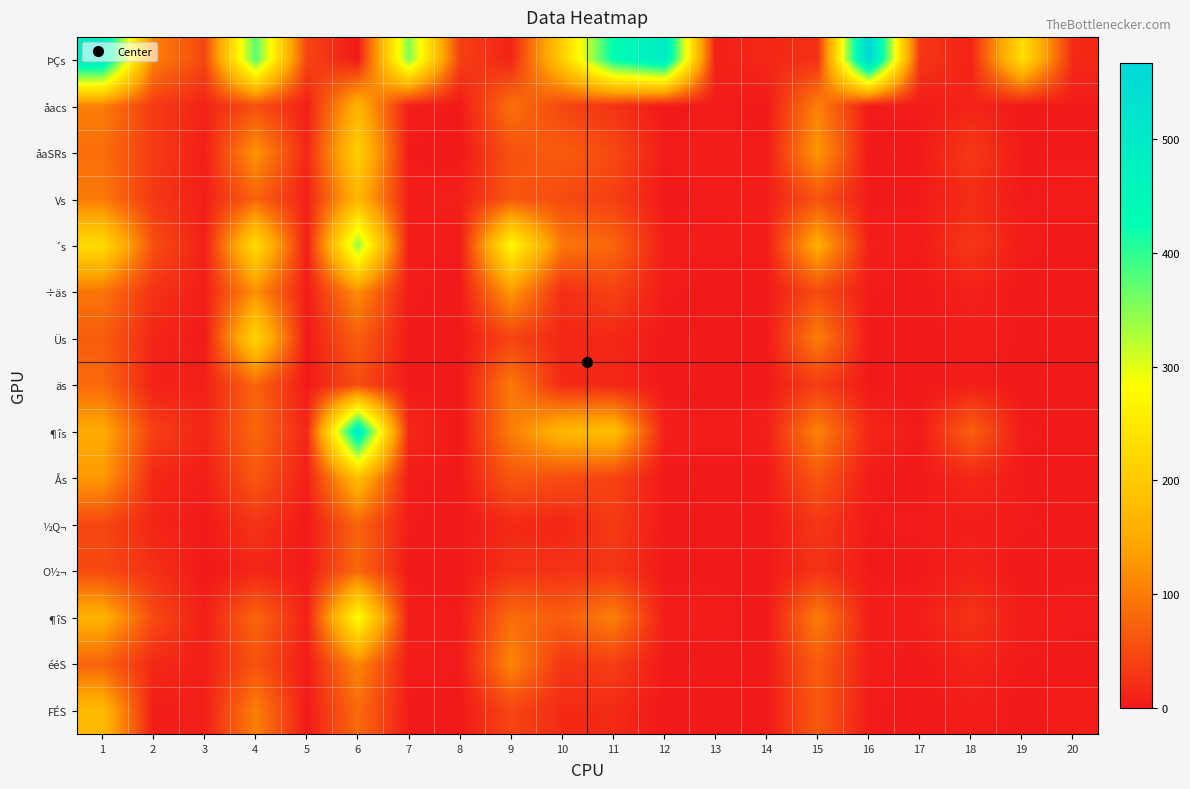

At which category is the sum across all series the highest?

6